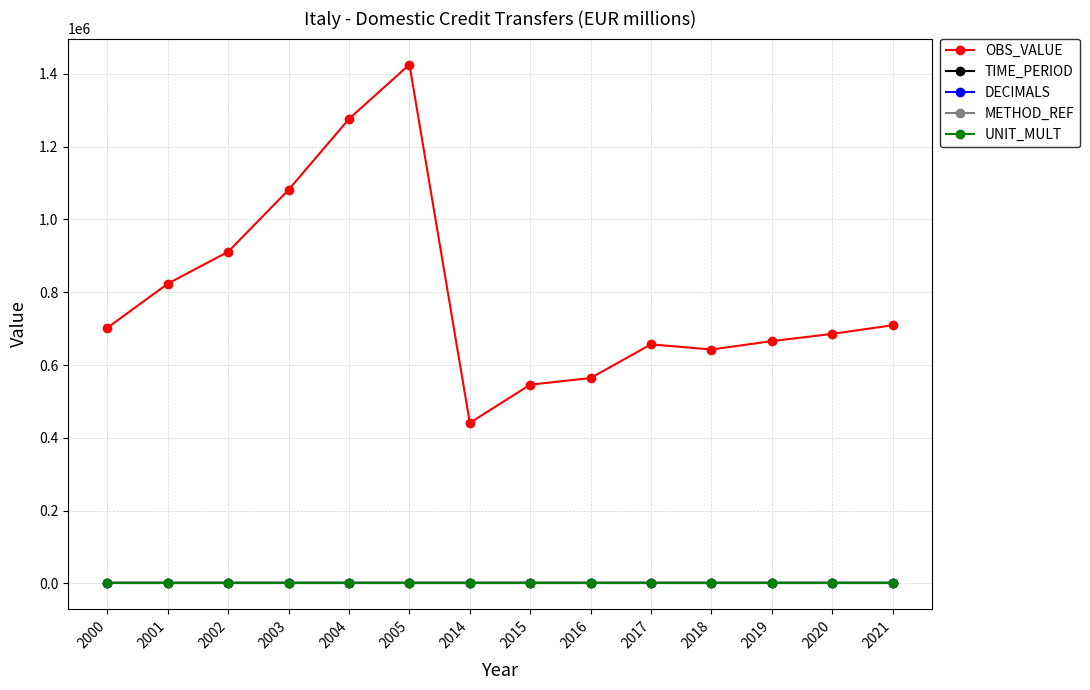

The DECIMALS series shows 3.0 at 2014. True or false?

True